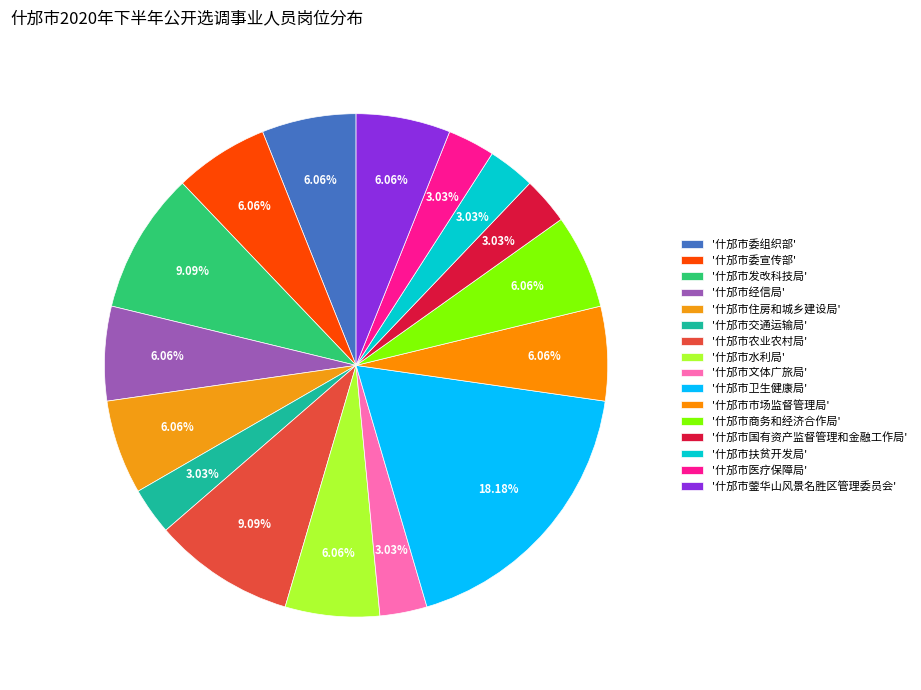

Count the number of slices in the pie.

16